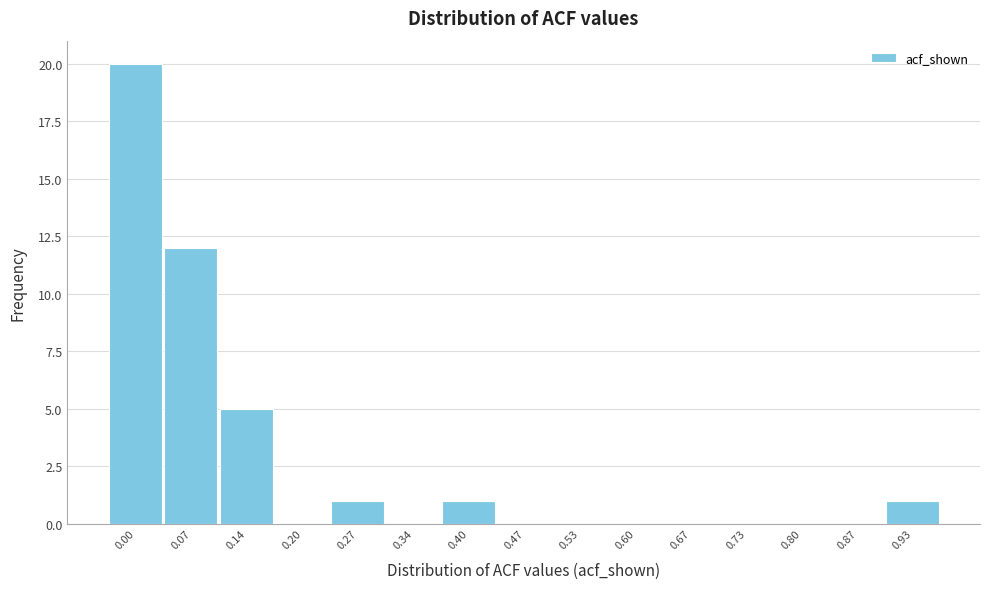

Reading left to right, what are all the values shown in this chart?

0.00=20	0.07=12	0.14=5	0.20=0	0.27=1	0.34=0	0.40=1	0.47=0	0.53=0	0.60=0	0.67=0	0.73=0	0.80=0	0.87=0	0.93=1